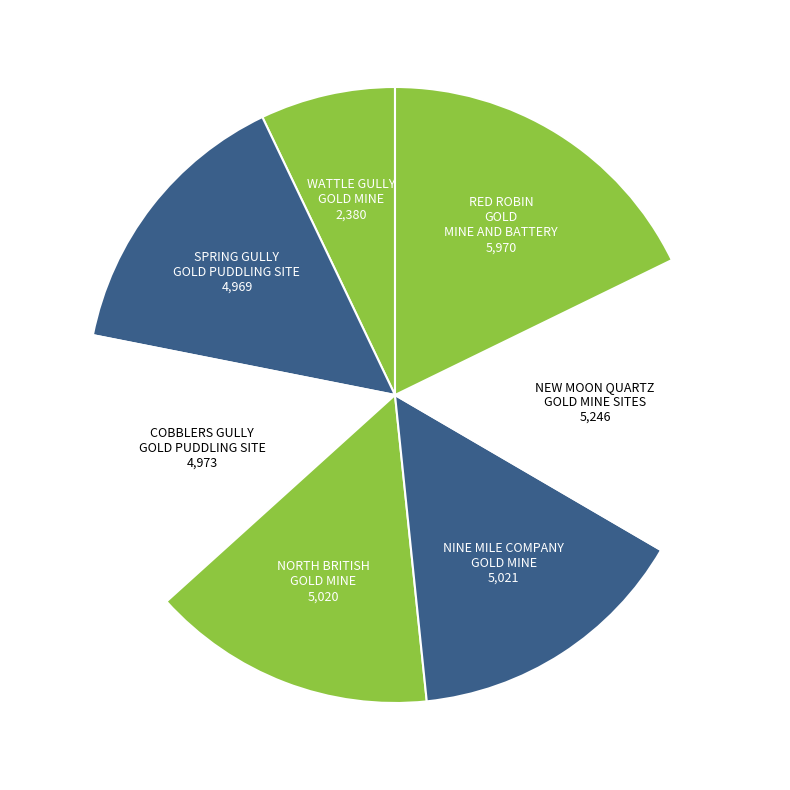

How many segments does this pie chart have?

7